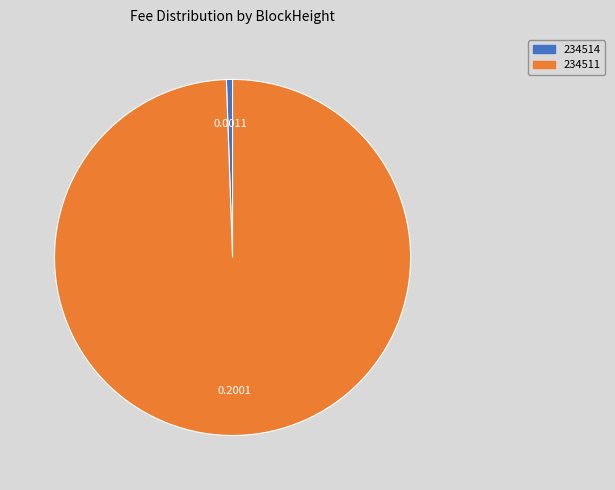

Which category accounts for the majority?

234511